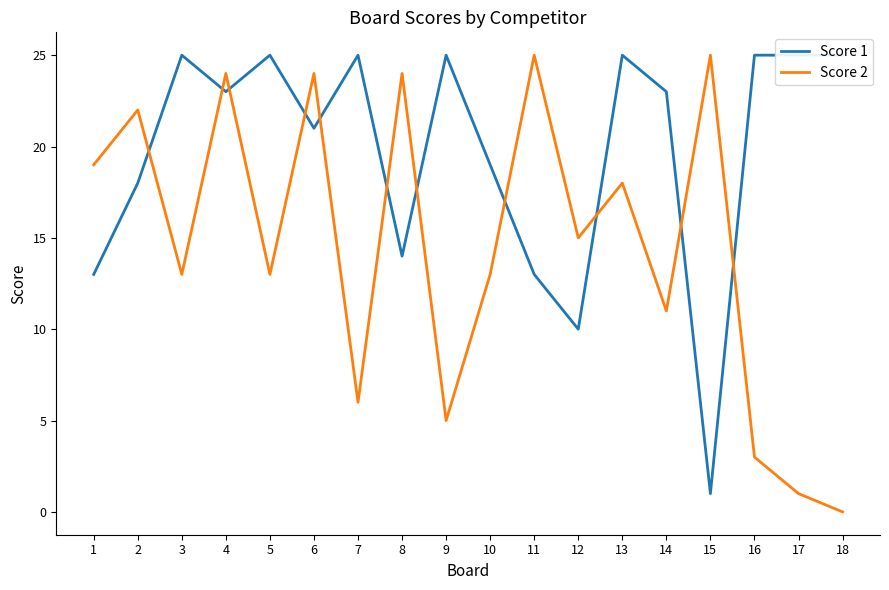

How many values in Score 2 are above zero?

17